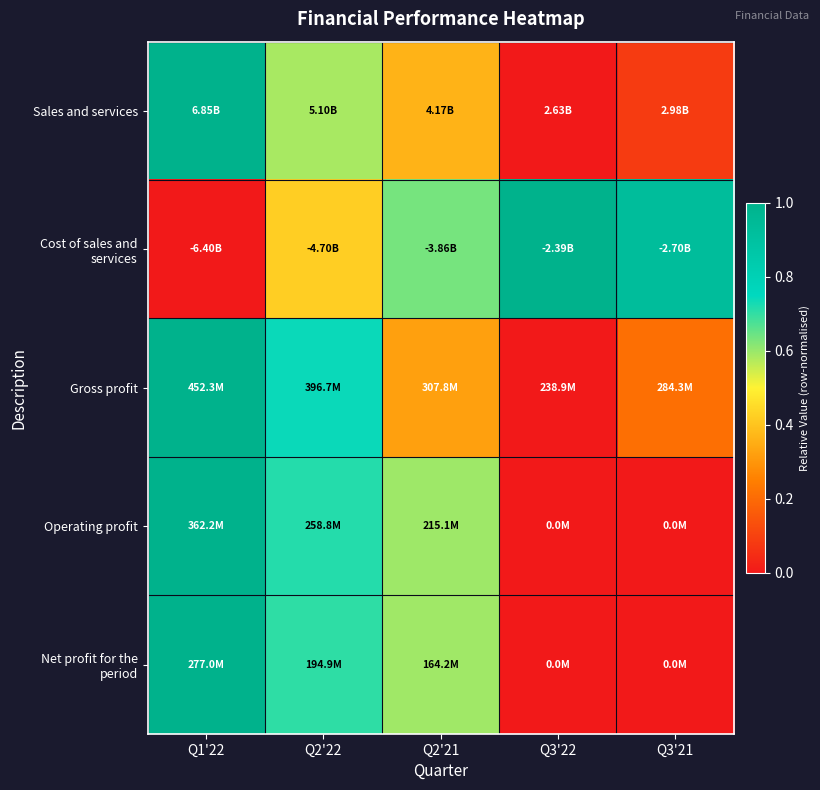

Reading left to right, list all the values displayed in this chart.

Sales and services: Q1'22=1.0	Q2'22=0.6	Q2'21=0.4	Q3'22=0.0	Q3'21=0.1
Cost of sales and services: Q1'22=0.0	Q2'22=0.4	Q2'21=0.6	Q3'22=1.0	Q3'21=0.9
Gross profit: Q1'22=1.0	Q2'22=0.7	Q2'21=0.3	Q3'22=0.0	Q3'21=0.2
Operating profit: Q1'22=1.0	Q2'22=0.7	Q2'21=0.6	Q3'22=0.0	Q3'21=0.0
Net profit for the period: Q1'22=1.0	Q2'22=0.7	Q2'21=0.6	Q3'22=0.0	Q3'21=0.0